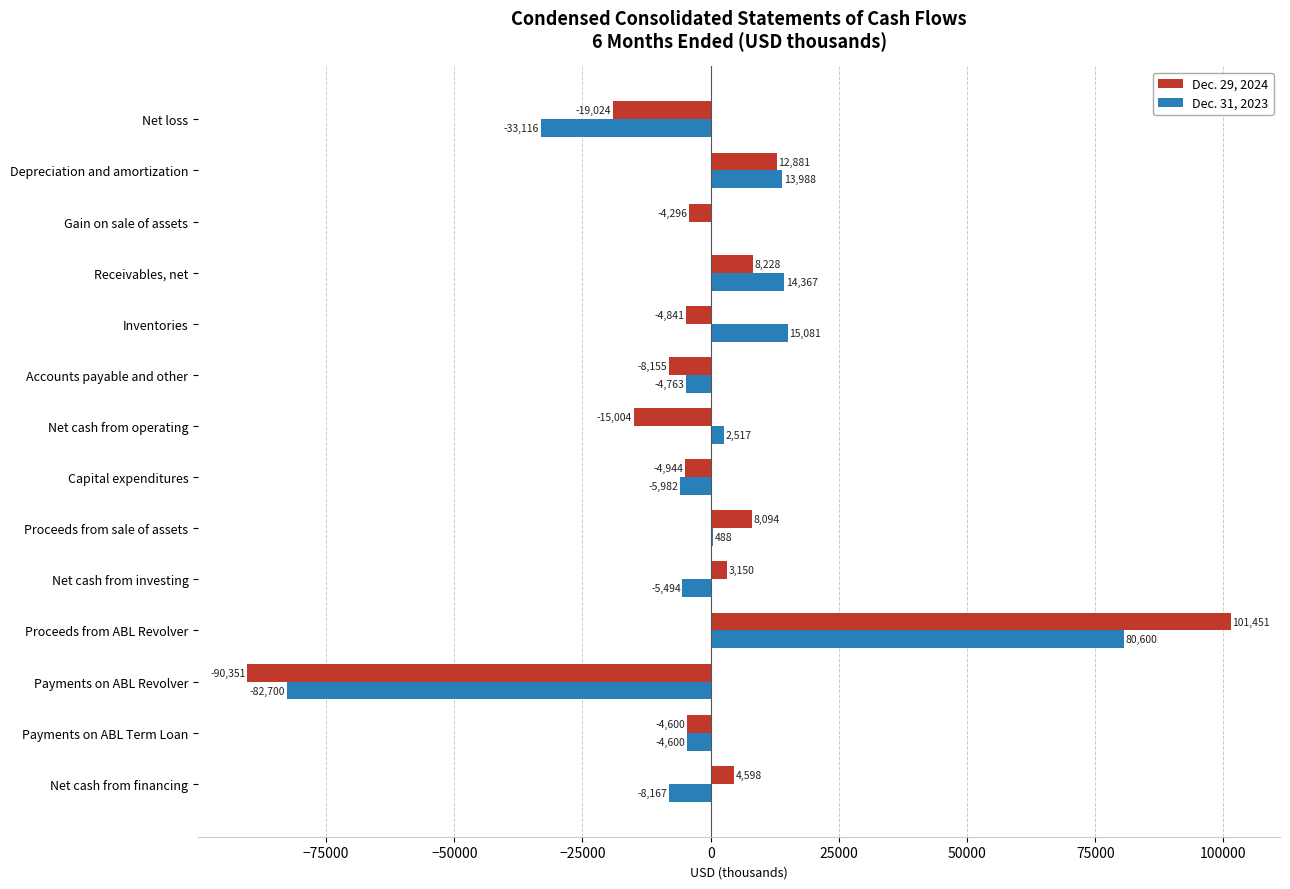

Read the Dec. 29, 2024 value at Net cash from financing, to the nearest 50.

4600